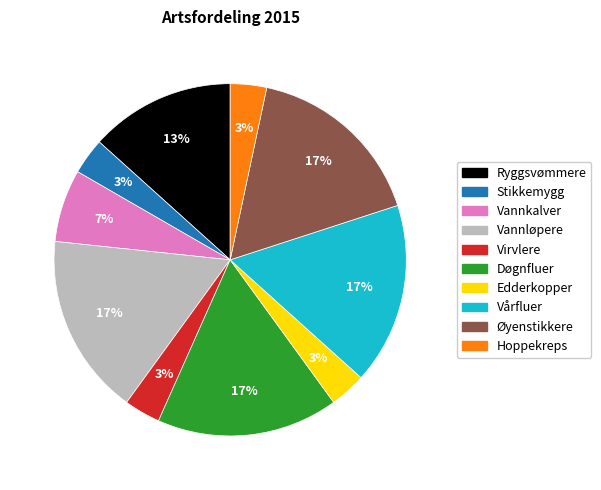

What percentage is the Døgnfluer slice, to the nearest percent?

17%